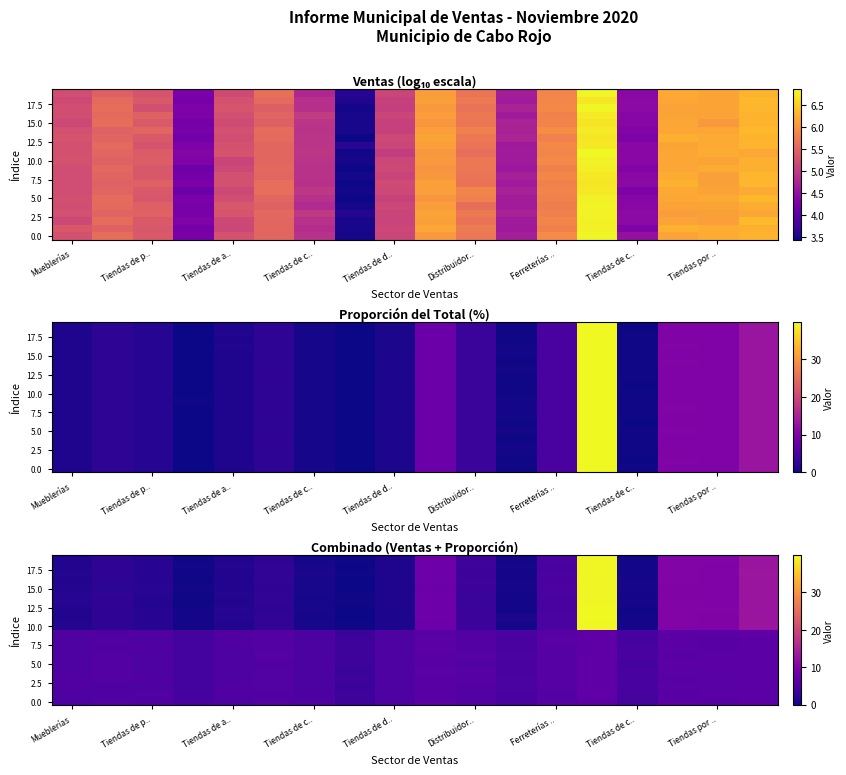

How many data points does each series have?

18